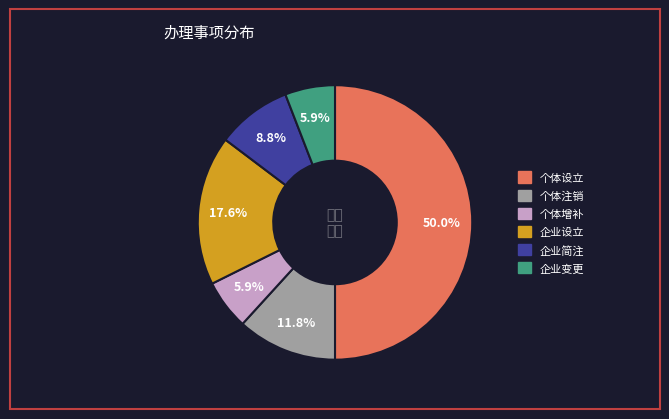

Combined, do 企业简注 and 企业变更 account for over 50%?

No